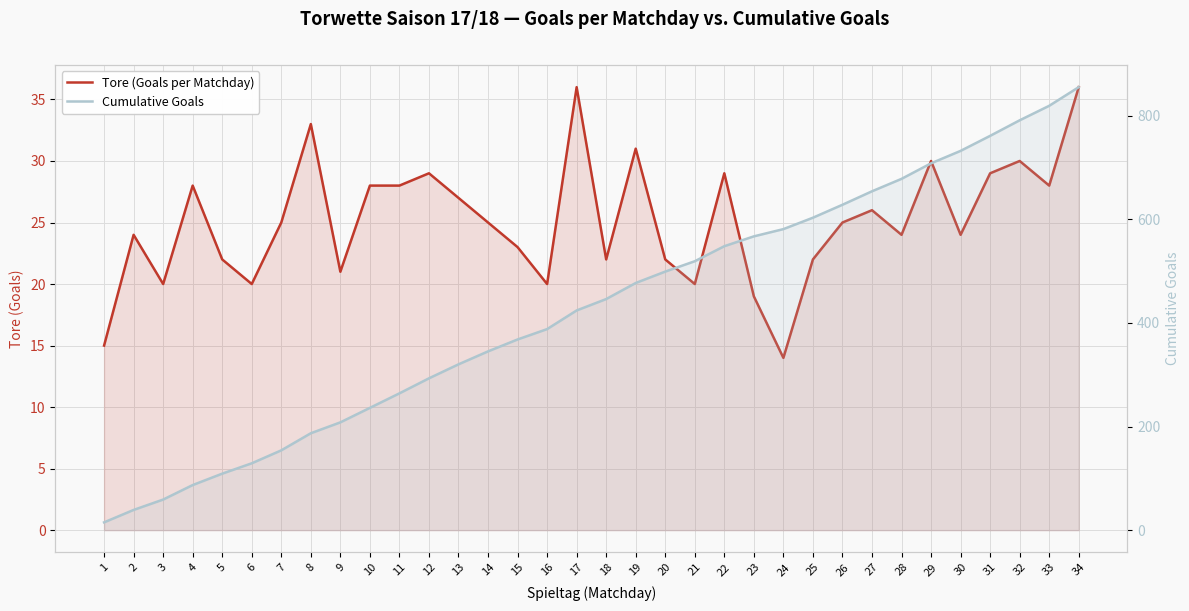

Reading left to right, extract all data points from this chart.

Tore (Goals per Matchday): 1=15	2=24	3=20	4=28	5=22	6=20	7=25	8=33	9=21	10=28	11=28	12=29	13=27	14=25	15=23	16=20	17=36	18=22	19=31	20=22	21=20	22=29	23=19	24=14	25=22	26=25	27=26	28=24	29=30	30=24	31=29	32=30	33=28	34=36
Cumulative Goals: 1=15	2=39	3=59	4=87	5=109	6=129	7=154	8=187	9=208	10=236	11=264	12=293	13=320	14=345	15=368	16=388	17=424	18=446	19=477	20=499	21=519	22=548	23=567	24=581	25=603	26=628	27=654	28=678	29=708	30=732	31=761	32=791	33=819	34=855